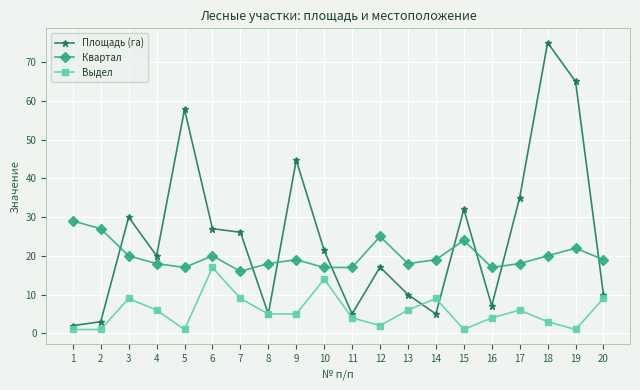

What is the maximum value shown in the chart?

75.0